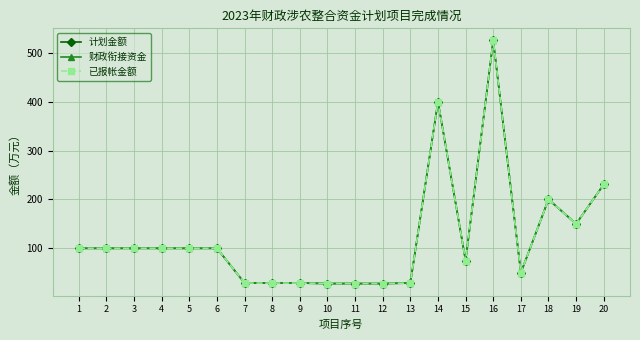

How many lines are shown in the chart?

3